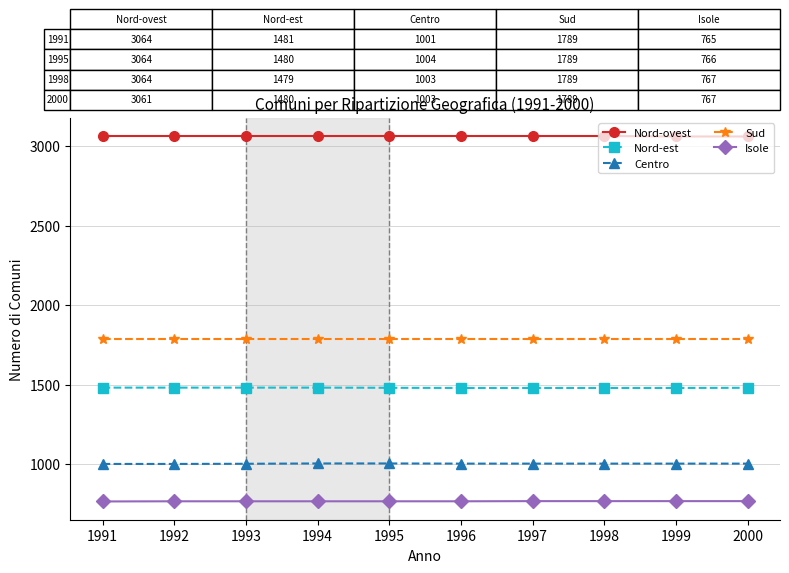

The Nord-est series shows 816 at 1997. True or false?

False